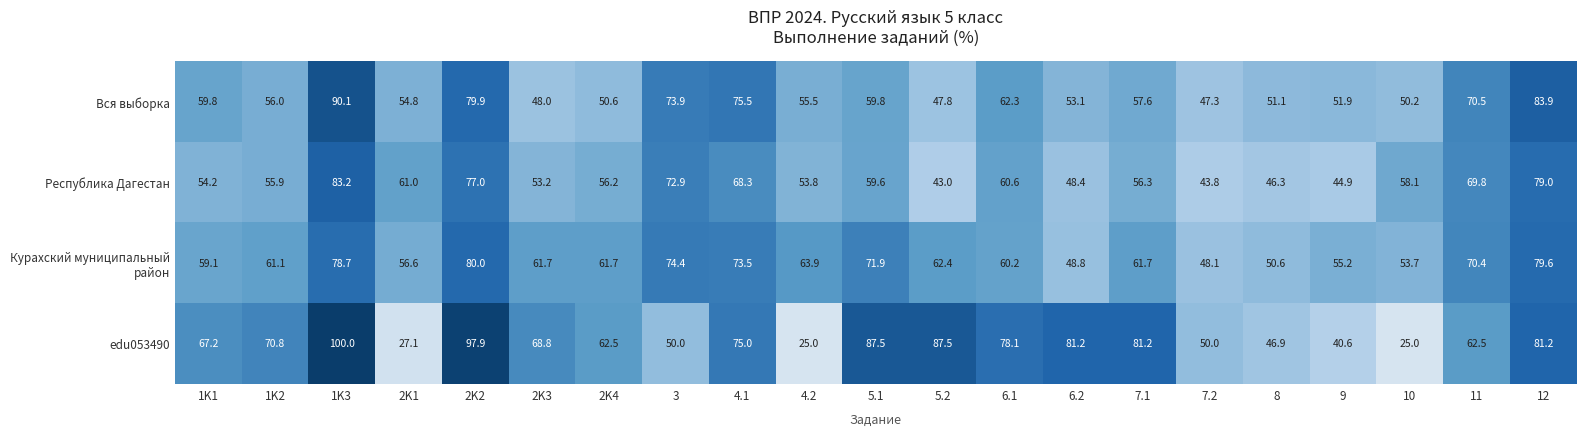

What is the maximum value shown in the chart?

100.0